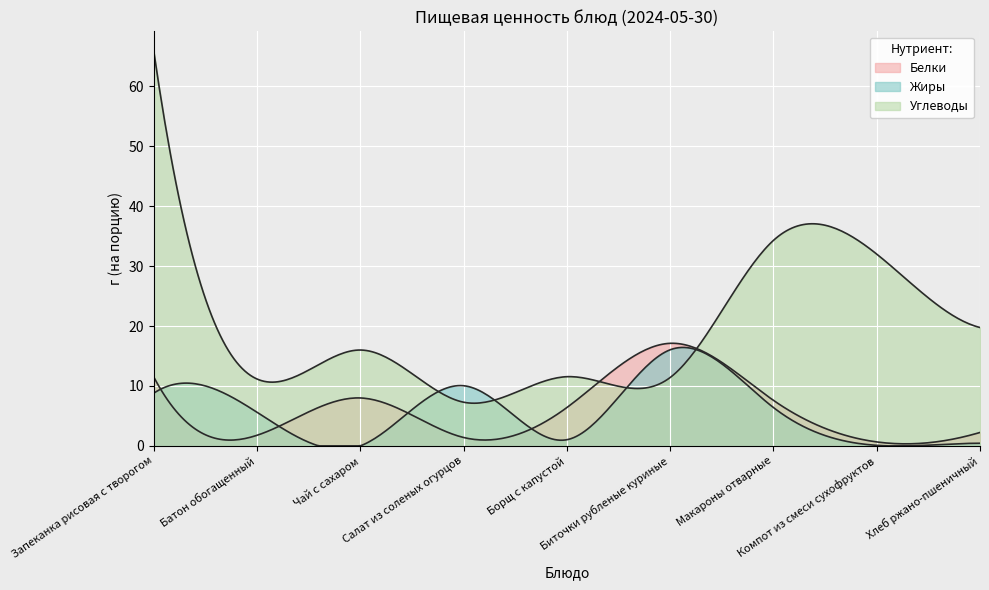

What is the label of the 5th point from the left?

Борщ с капустой